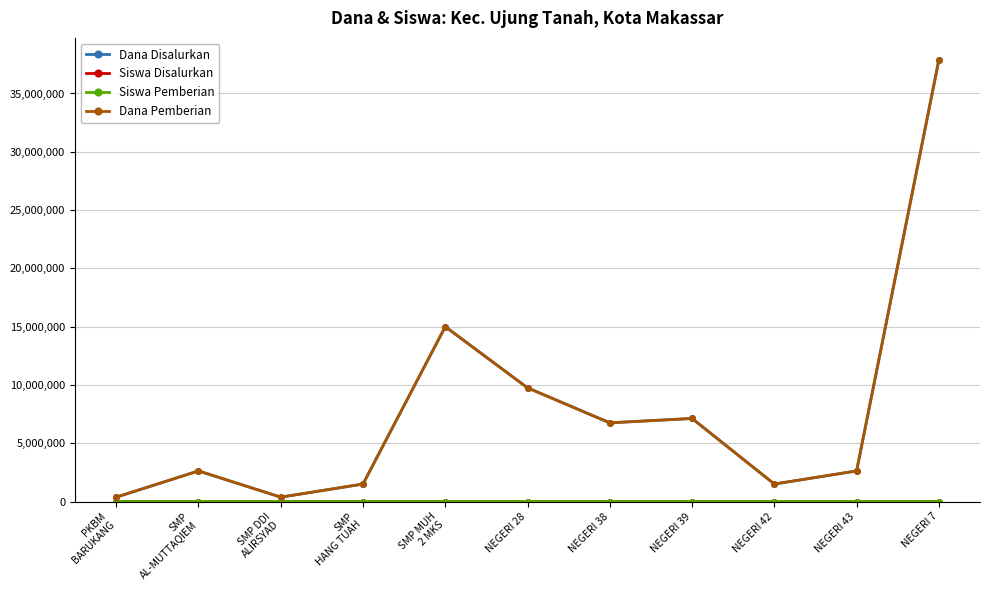

How many lines are shown in the chart?

4